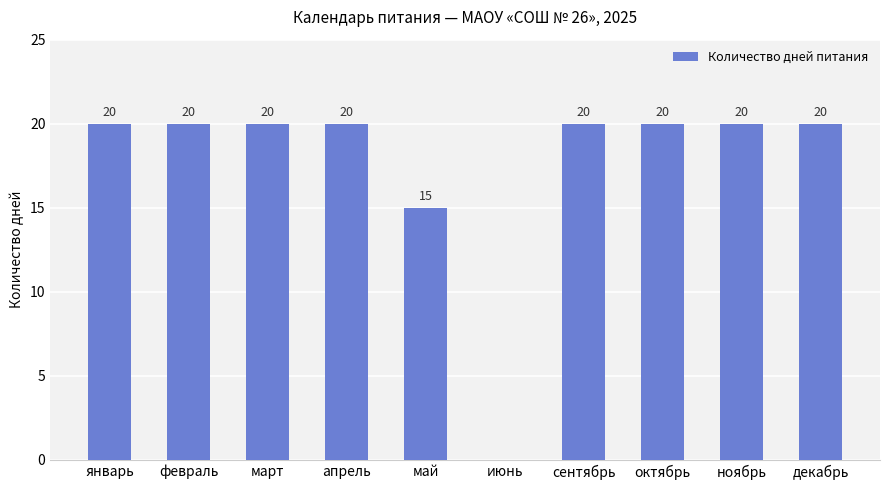

Is it true that the value at октябрь is 9?

False